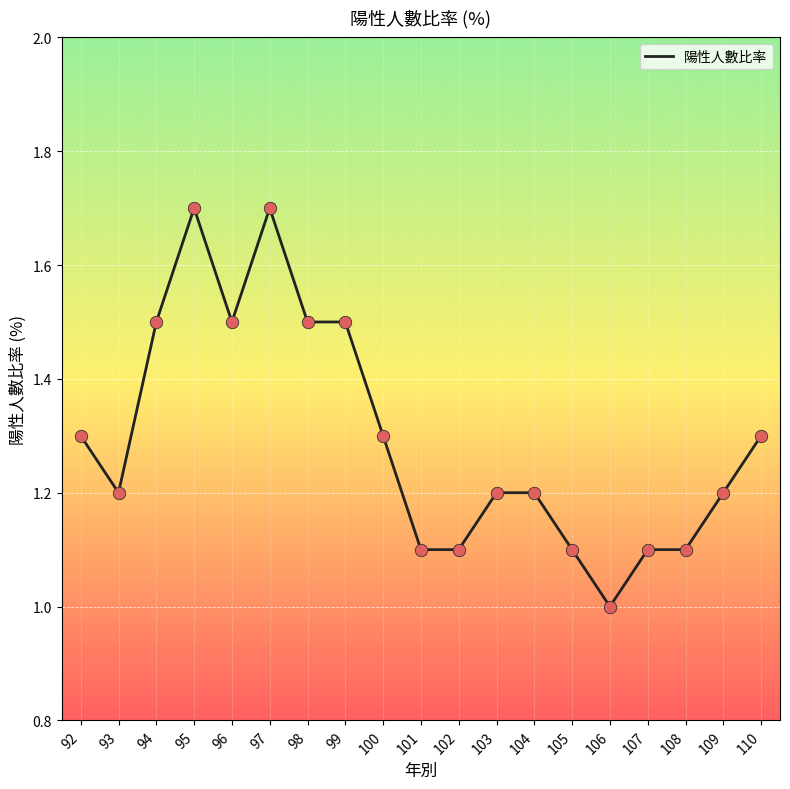

Which has a higher value, 99 or 107?

99